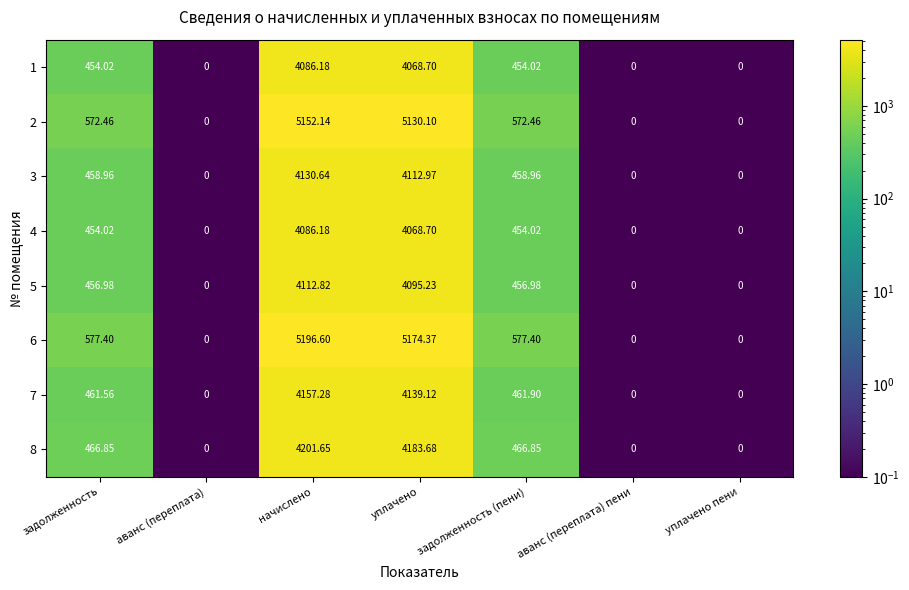

Which category has the highest value in the 4 series?

начислено